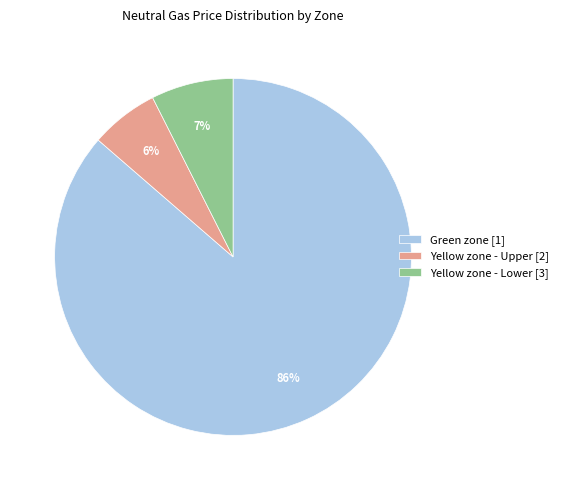

To the nearest percent, what is the average slice percentage?

33%